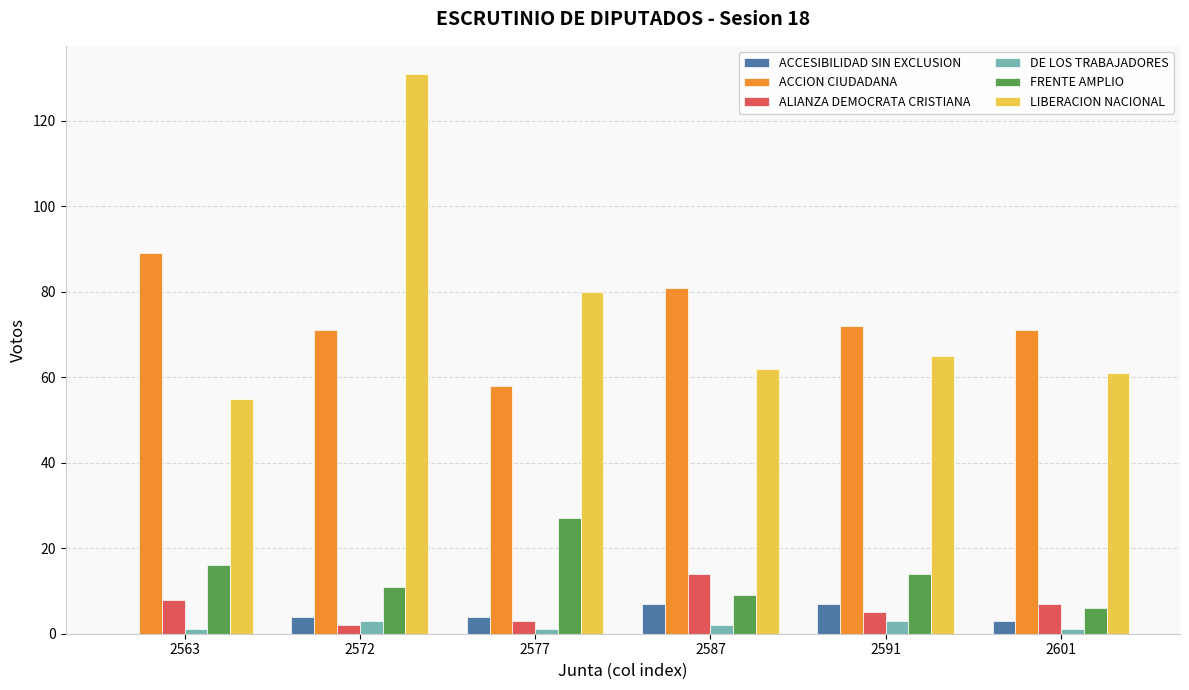

At which category is the sum across all series the highest?

2572